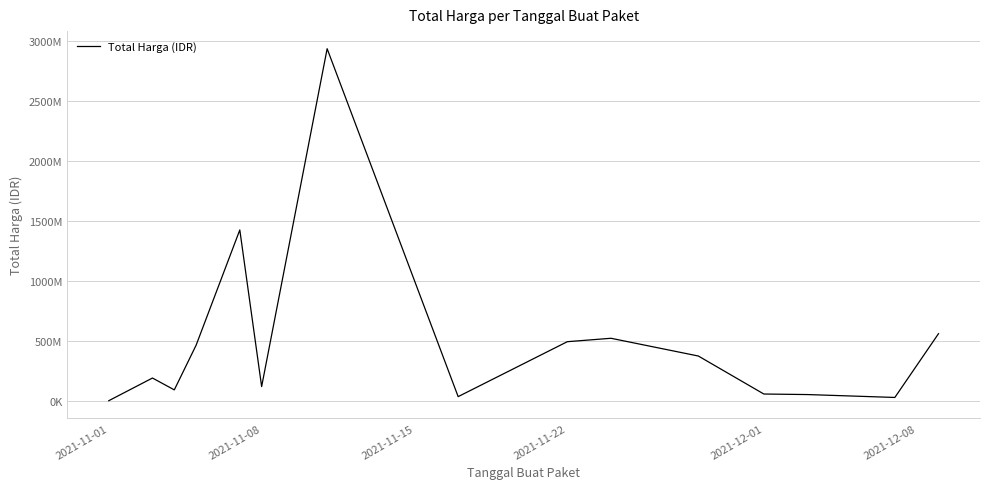

At which category does the data reach its first local peak?

2021-11-08